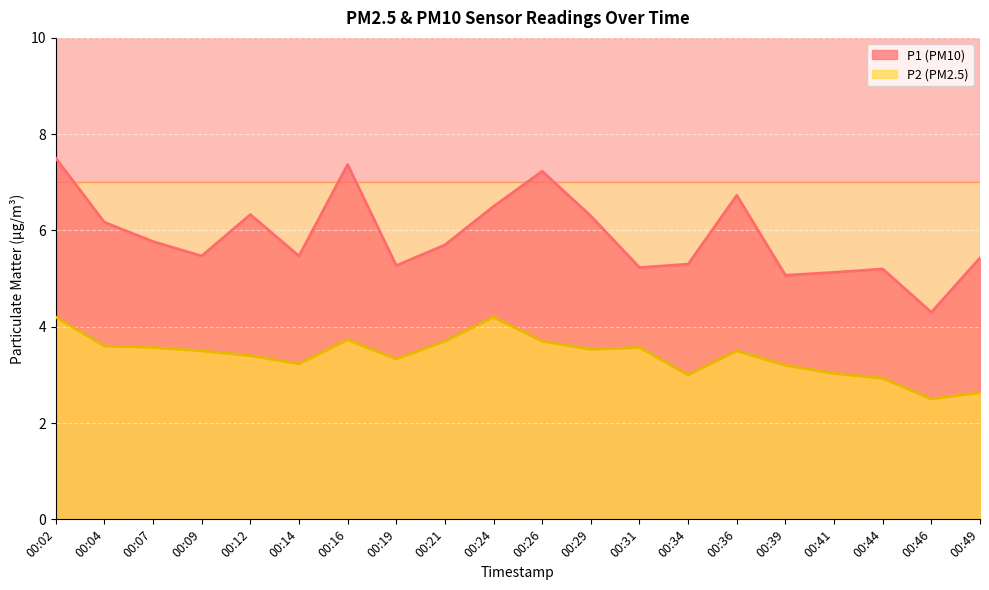

Is the value of P2 at 00:31 greater than the value of P1 at 00:46?

No